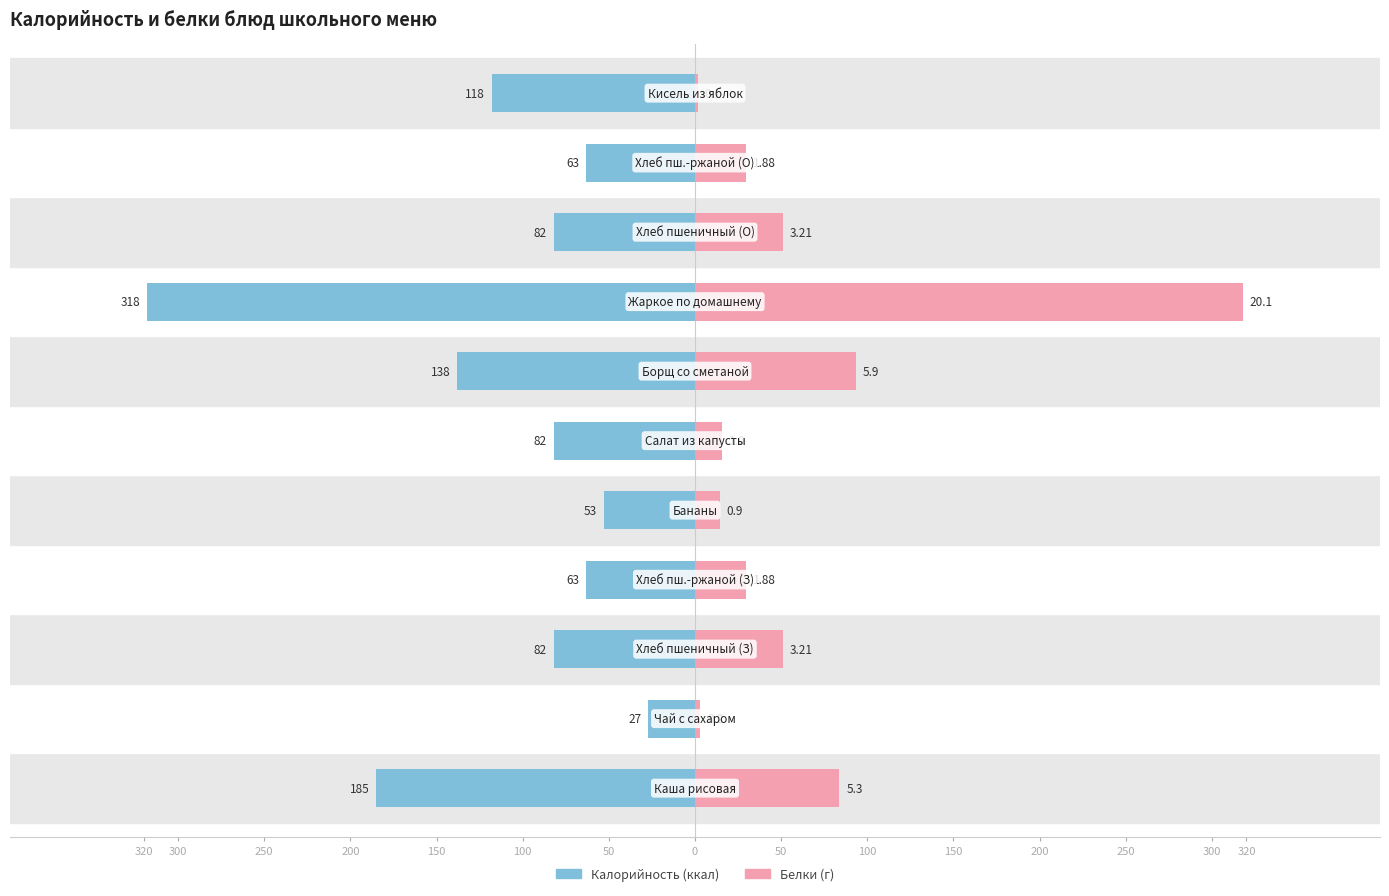

Are the bars horizontal?

Yes